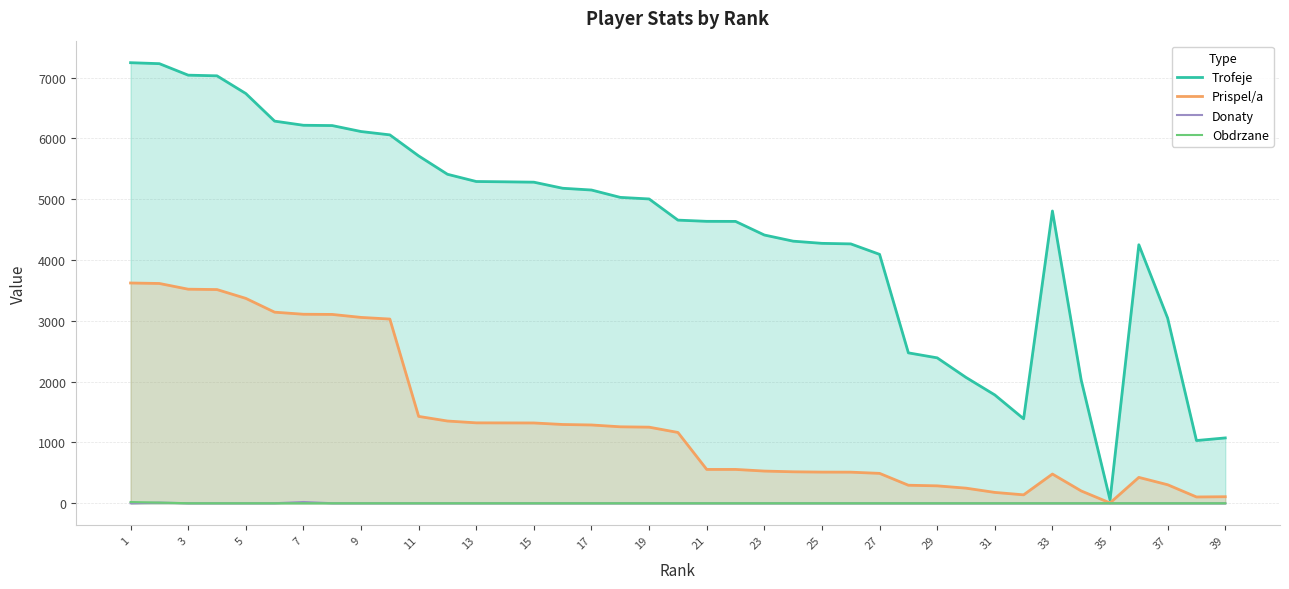

The Trofeje series shows 11356 at 7. True or false?

False